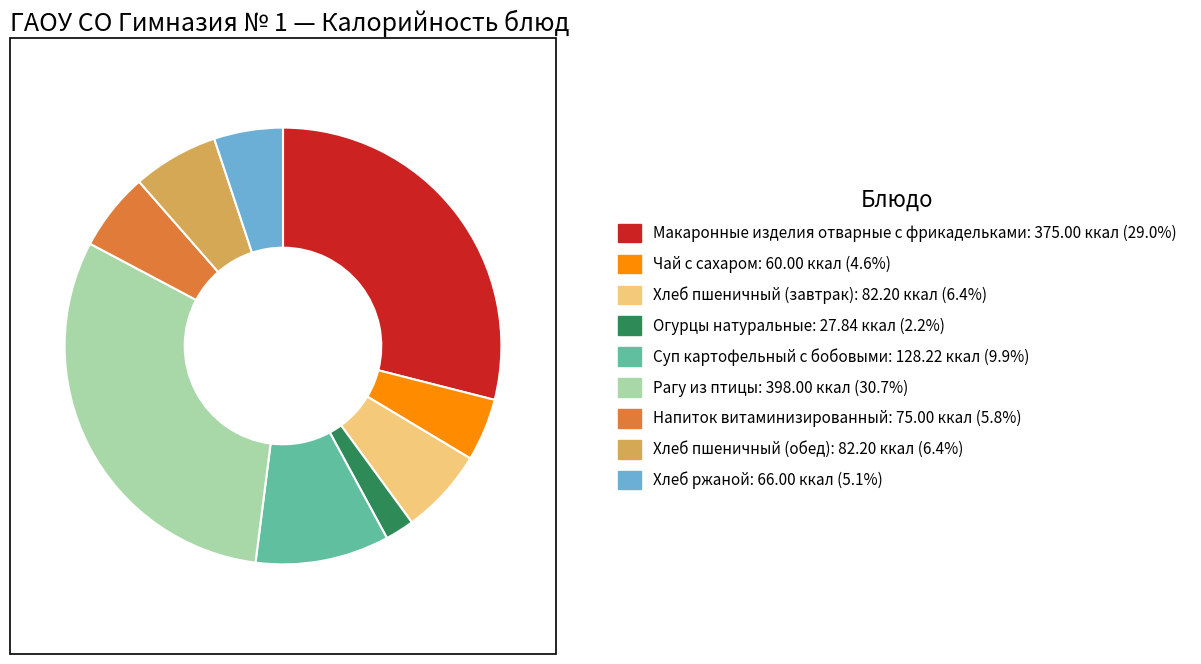

Do Огурцы натуральные and Хлеб пшеничный (обед) together represent more than half of the pie?

No